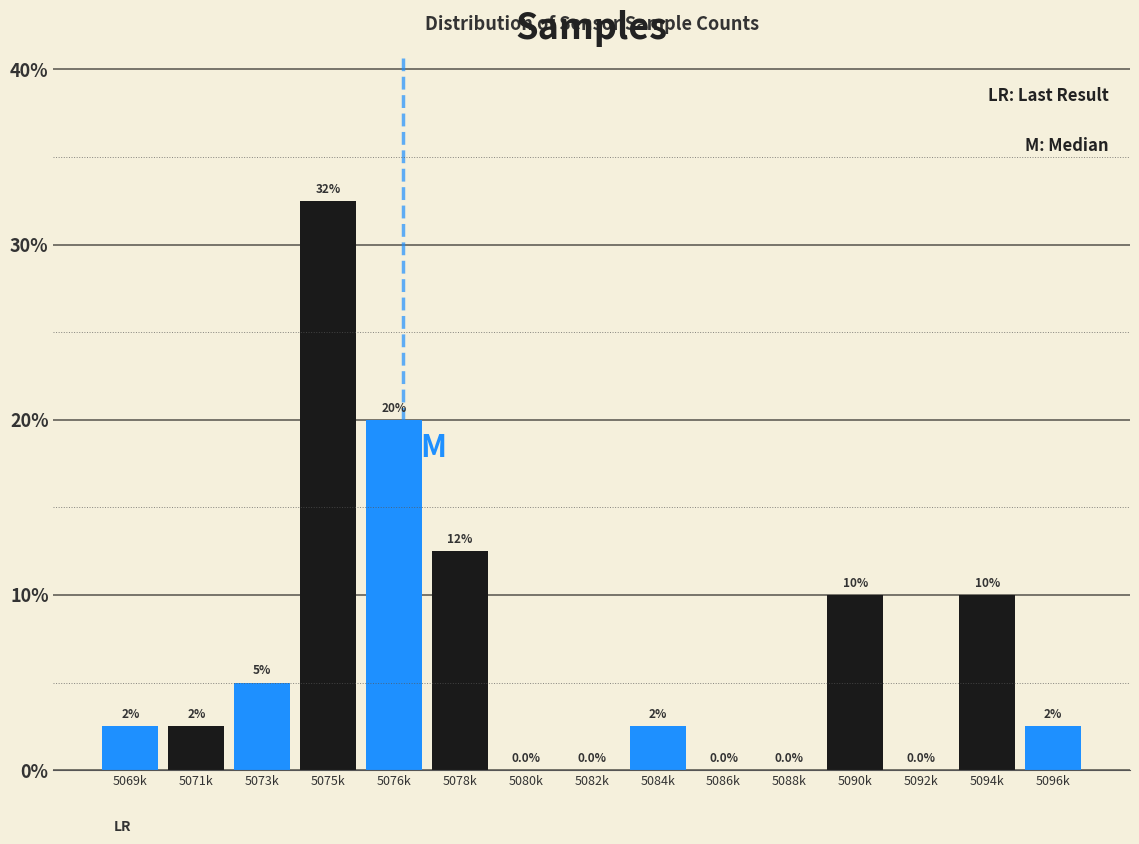

Reading left to right, list all the values displayed in this chart.

5069k=2.5	5071k=2.5	5073k=5.0	5075k=32.5	5076k=20.0	5078k=12.5	5080k=0.0	5082k=0.0	5084k=2.5	5086k=0.0	5088k=0.0	5090k=10.0	5092k=0.0	5094k=10.0	5096k=2.5